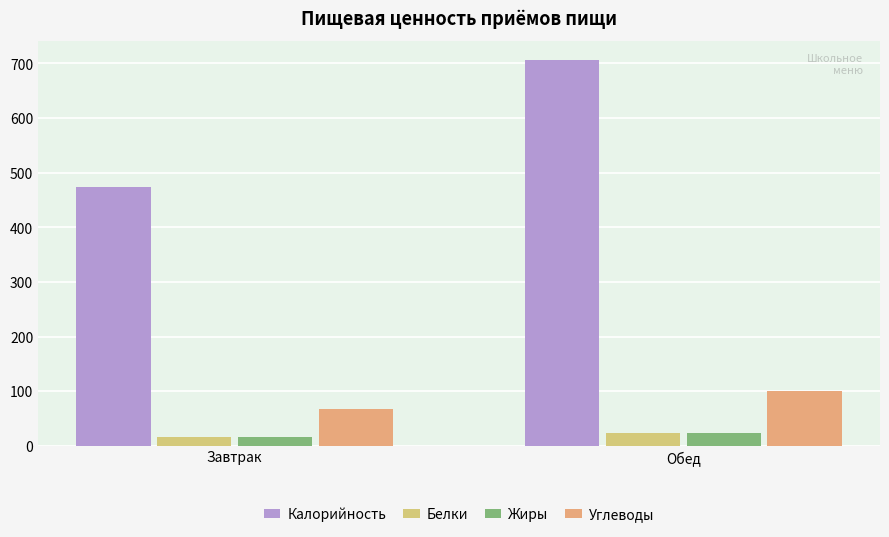

What is the label of the 1st bar from the left?

Завтрак